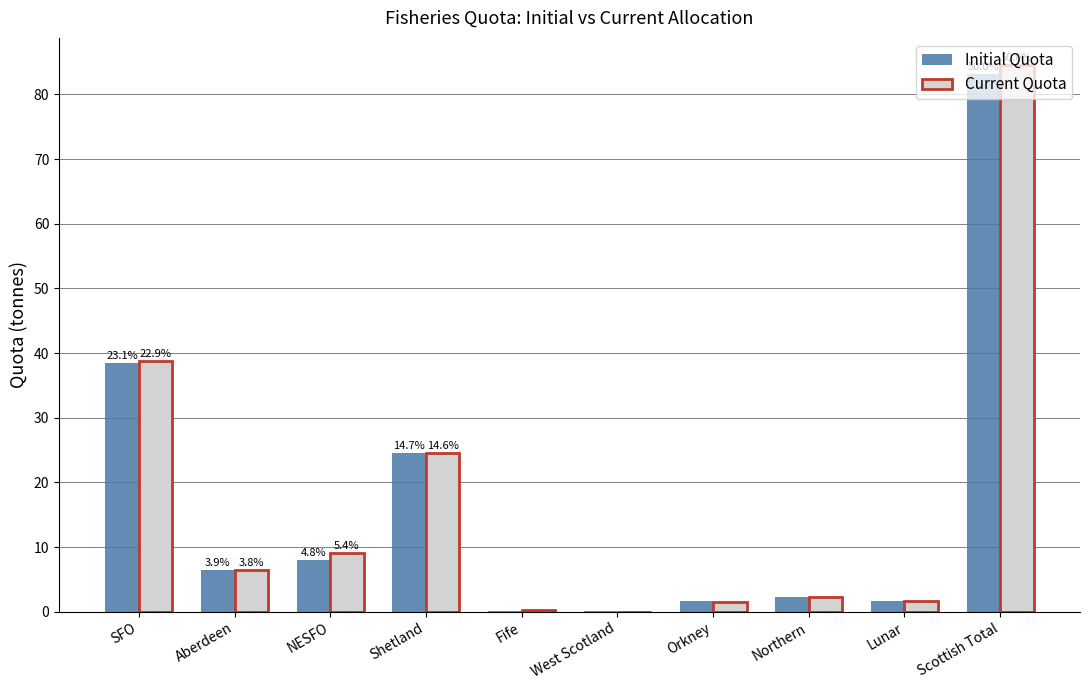

Are the bars grouped side by side (vs. stacked)?

Yes